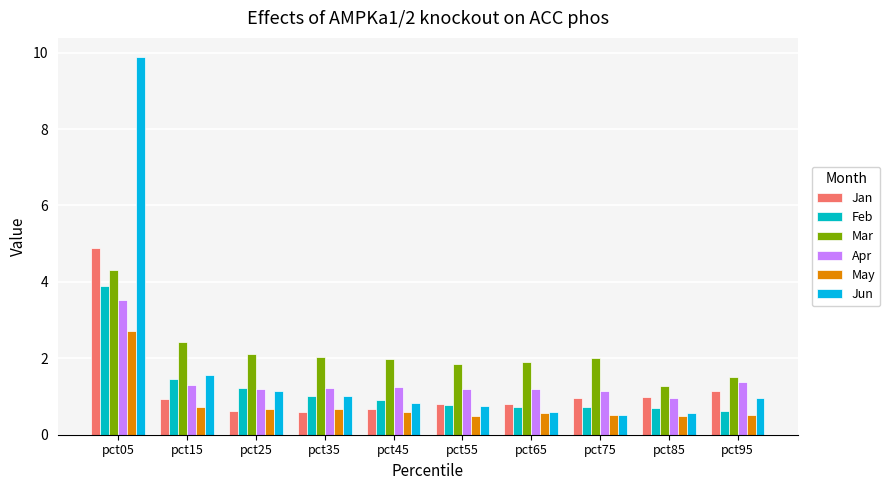

Which series changed the most between pct25 and pct45?

Jun